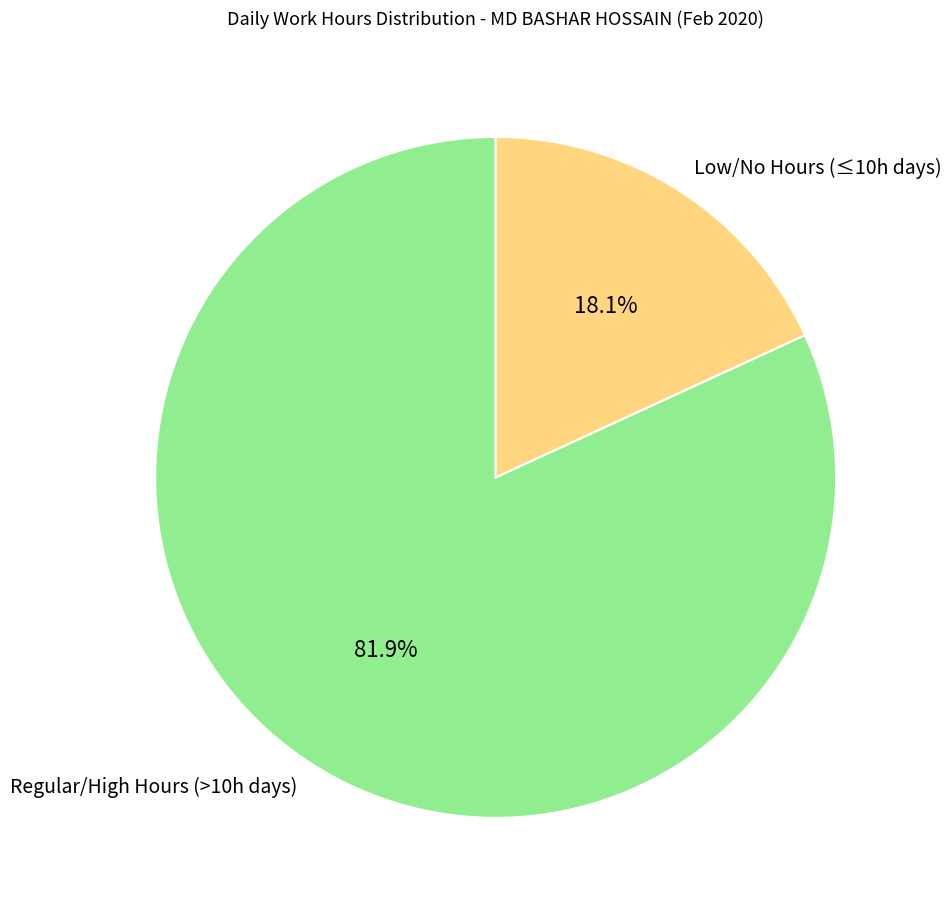

Rank the categories by value from highest to lowest.

Regular/High Hours (>10h days), Low/No Hours (≤10h days)